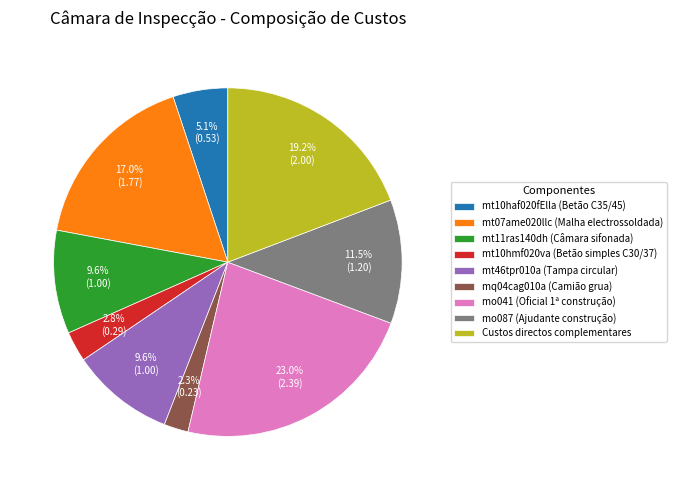

How much of the chart is everything except mo087 (Ajudante construção)?

88.5%